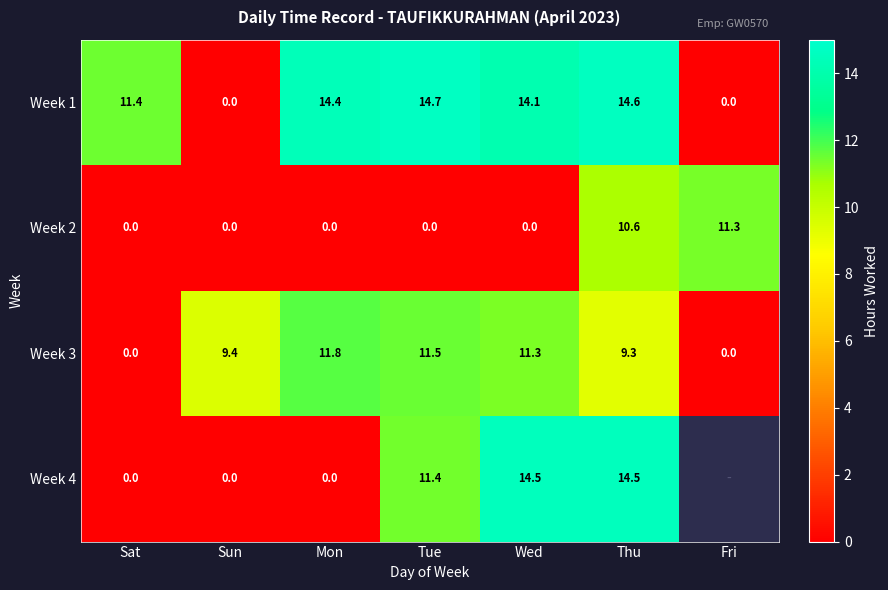

At which category is the sum across all series the highest?

Thu